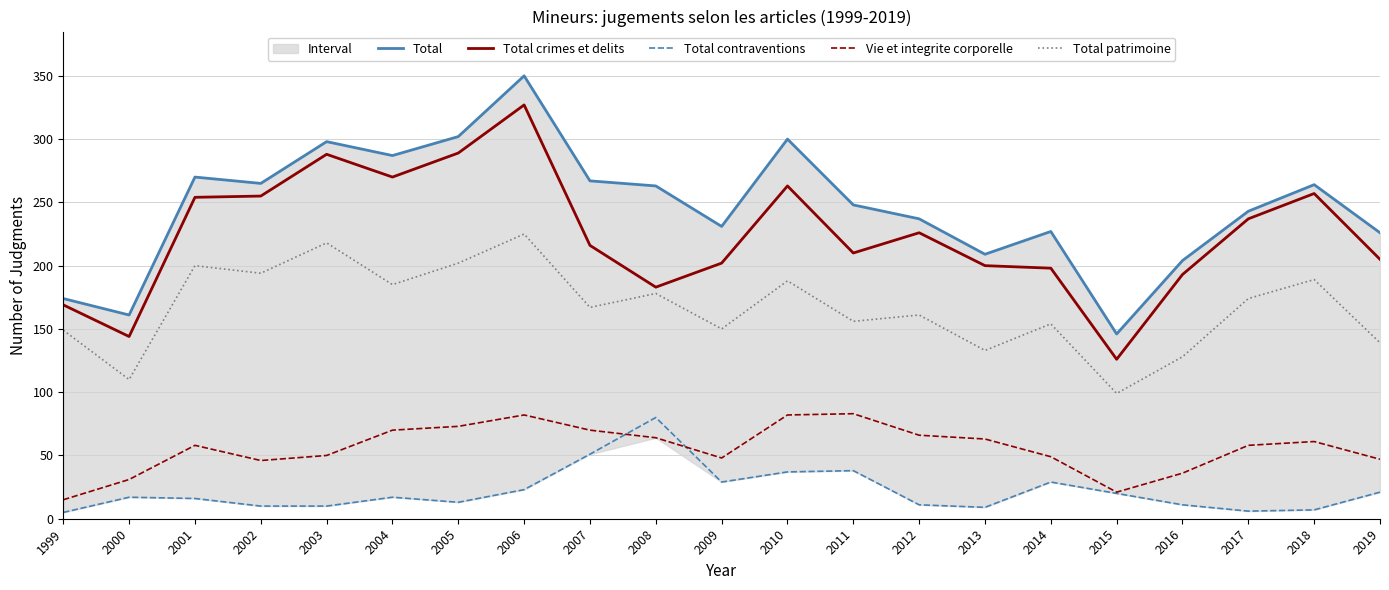

Between 2001 and 2015, which is larger?

2001